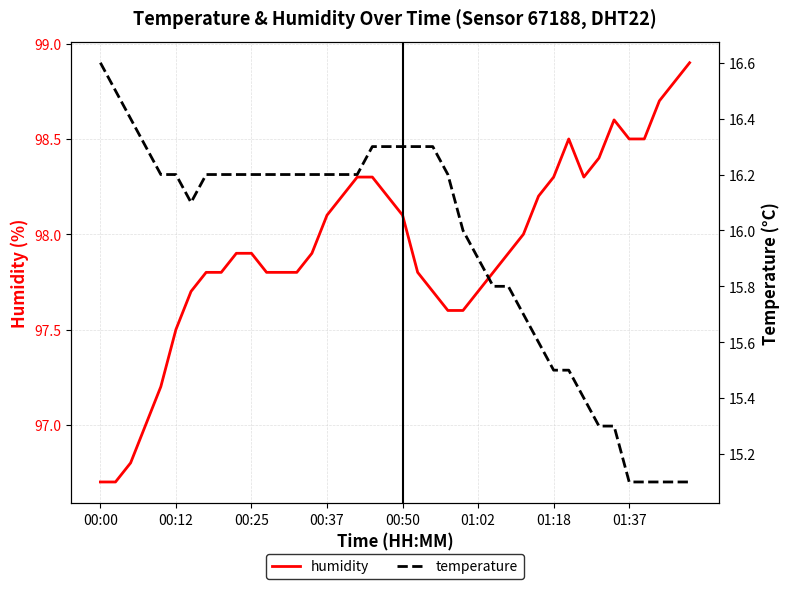

In temperature, how many points are lower than both neighbors (excluding endpoints)?

1